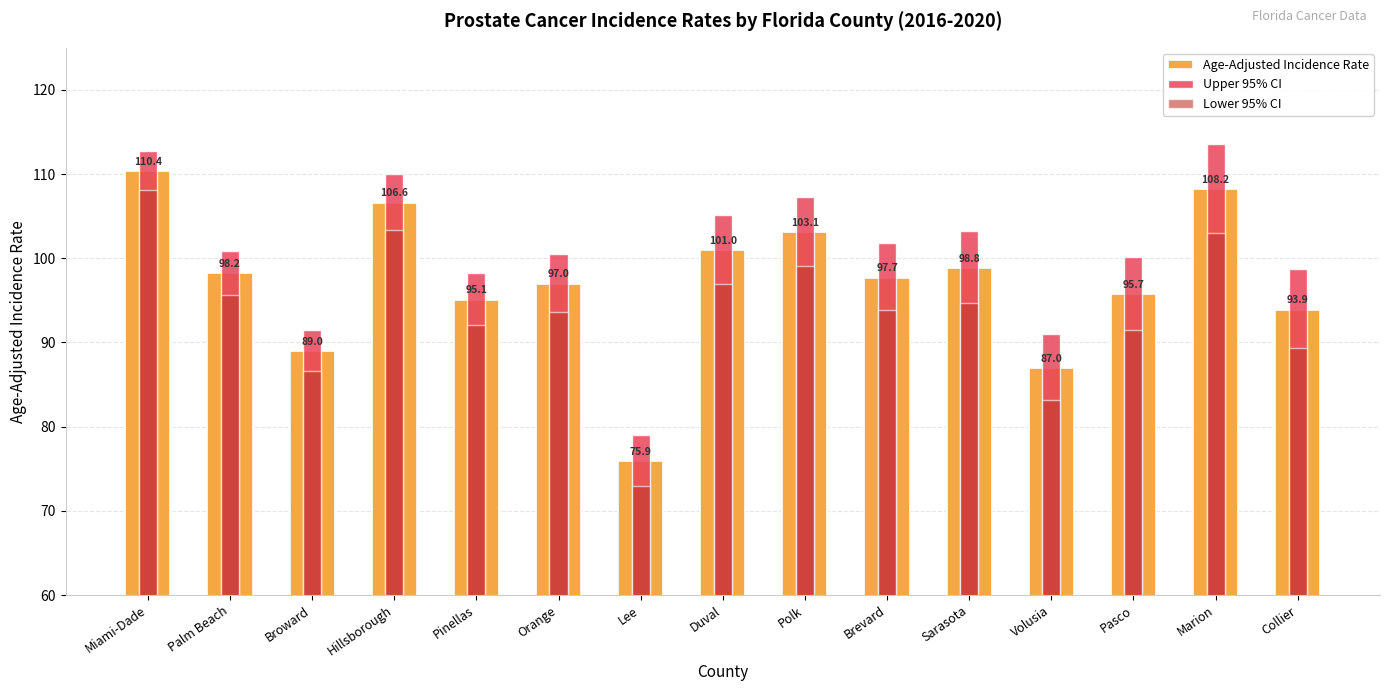

Is the value of Lower 95% CI at Lee greater than the value of Upper 95% CI at Polk?

No